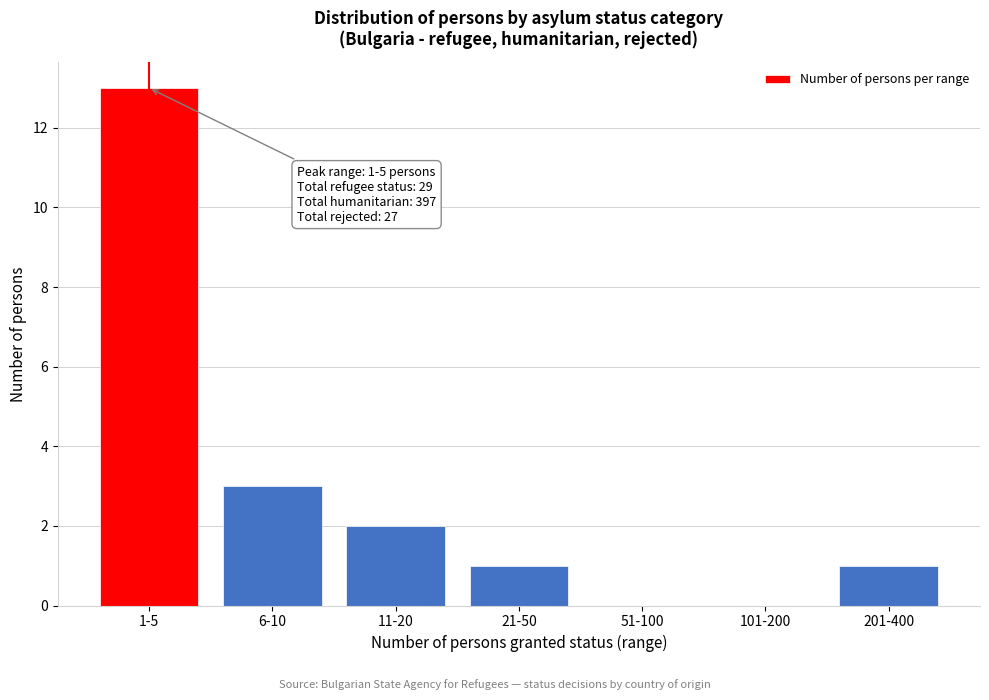

Reading left to right, list all the values displayed in this chart.

1-5=13	6-10=3	11-20=2	21-50=1	51-100=0	101-200=0	201-400=1